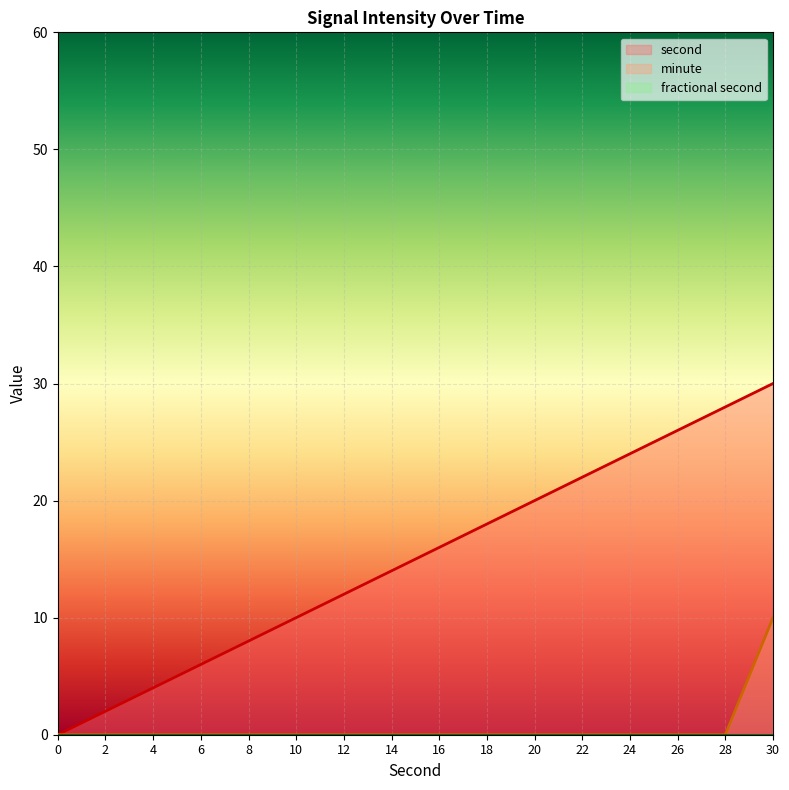

How many lines are shown in the chart?

3